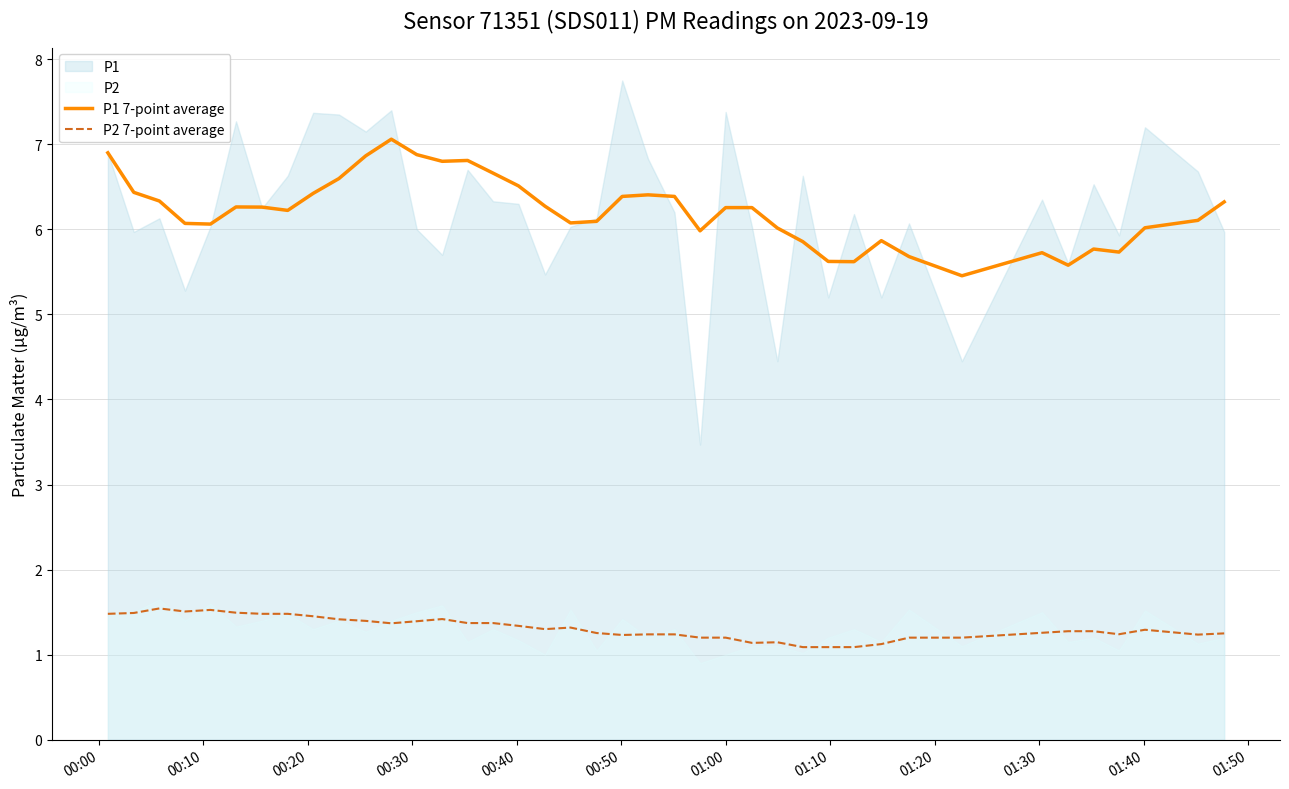

True or false: P2 7-point average and P1 7-point average cross at least once.

False